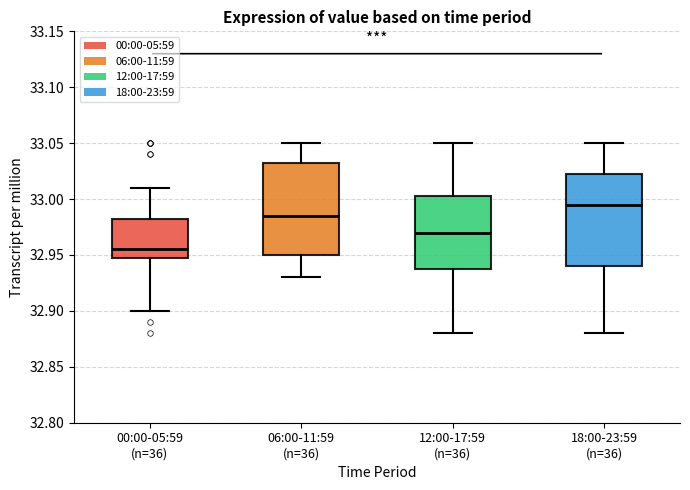

Reading left to right, transcribe this box plot: for each box, give where its median line is, the range the box spans, and where its two whiskers end, as read against the y-axis. The values are not printed on the chart, so give them approximately, as read against the axis.

00:00-05:59 (n=36): median 32.955, box 32.950 to 32.985, whiskers 32.900 to 33.010
06:00-11:59 (n=36): median 32.985, box 32.950 to 33.035, whiskers 32.930 to 33.050
12:00-17:59 (n=36): median 32.970, box 32.940 to 33.005, whiskers 32.880 to 33.050
18:00-23:59 (n=36): median 32.995, box 32.940 to 33.025, whiskers 32.880 to 33.050